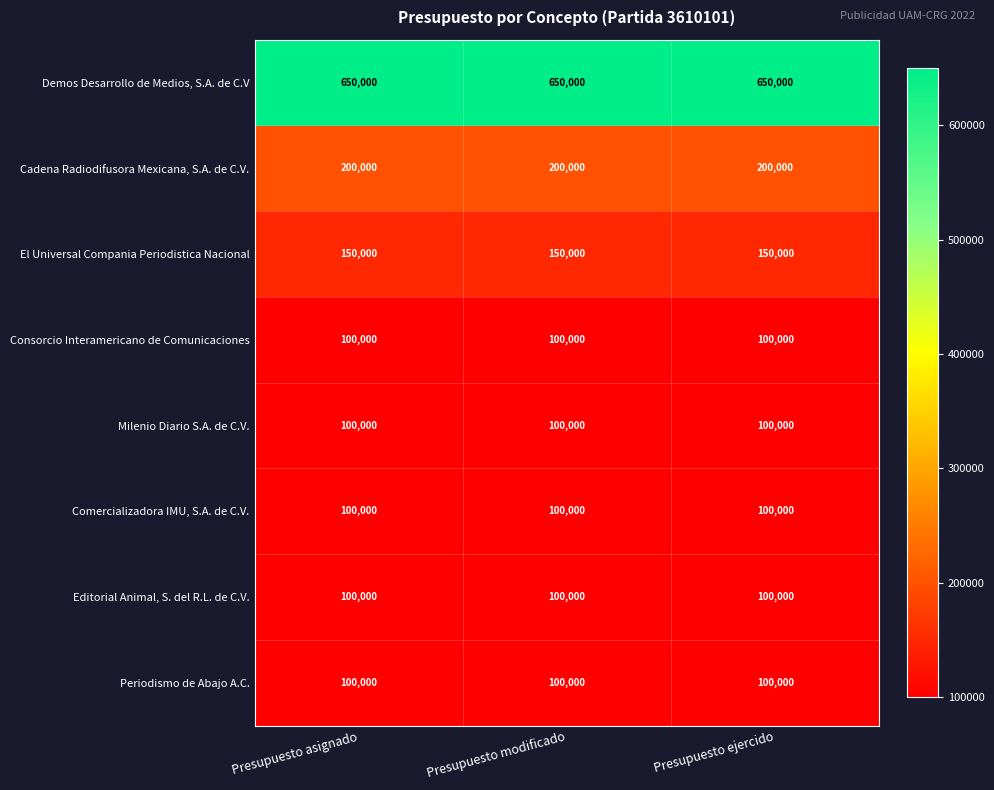

Read the Milenio Diario S.A. de C.V. value at Presupuesto modificado.

100000